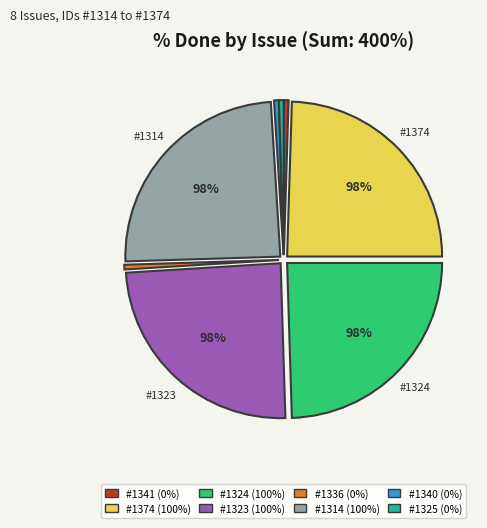

What percentage is the 1324 slice, to the nearest percent?

25%